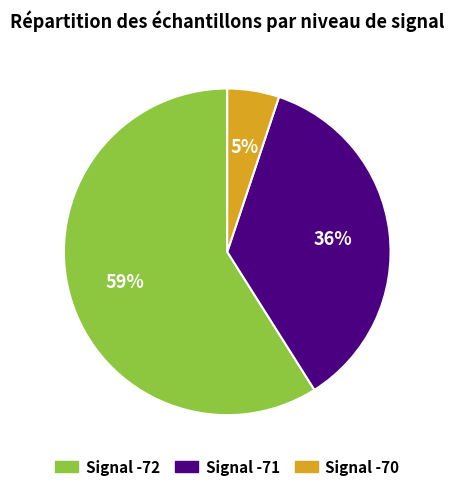

Is it true that Signal -71 is 51% of the pie?

False